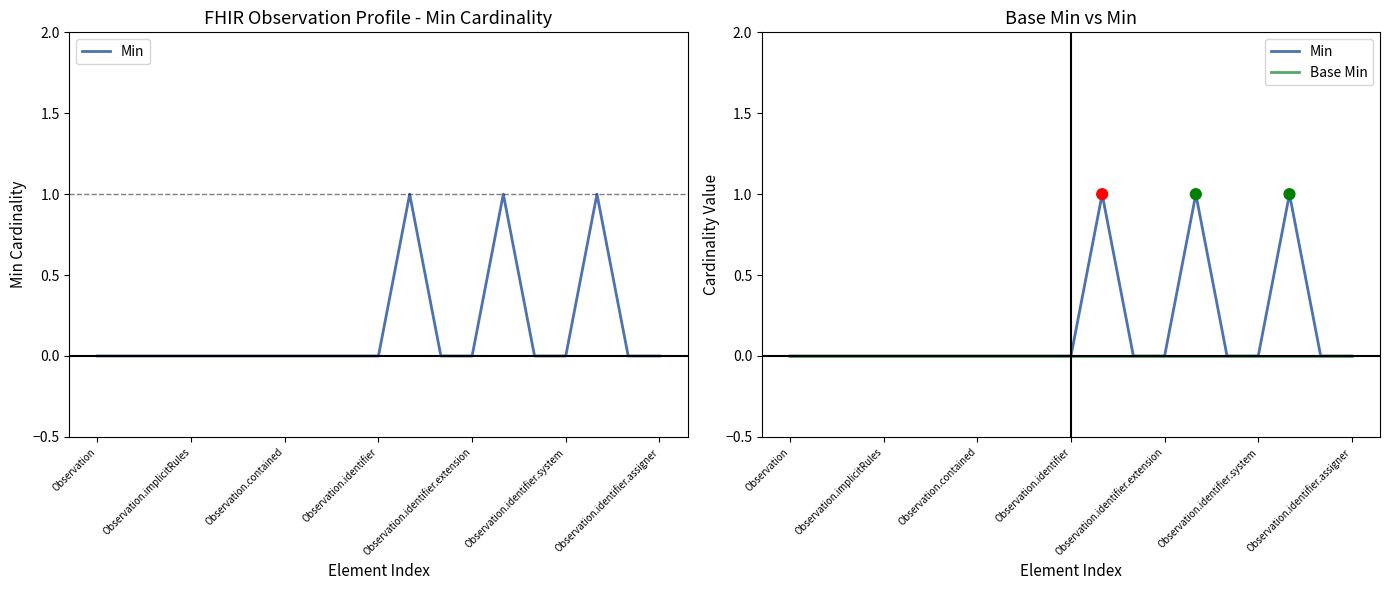

Which series has the largest total across all categories?

Min